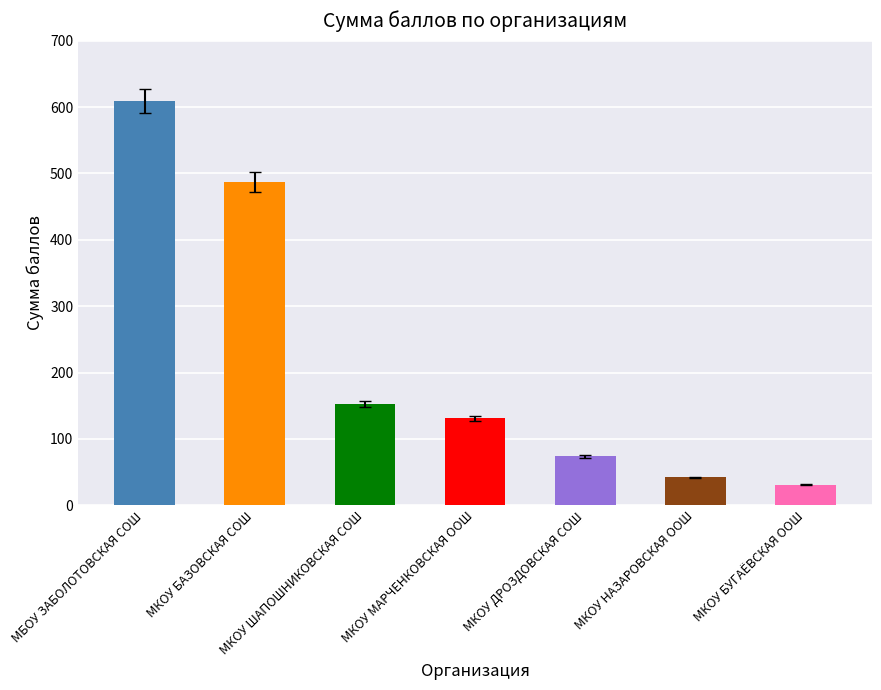

Reading left to right, extract all data points from this chart.

609	487	152	131	74	42	31